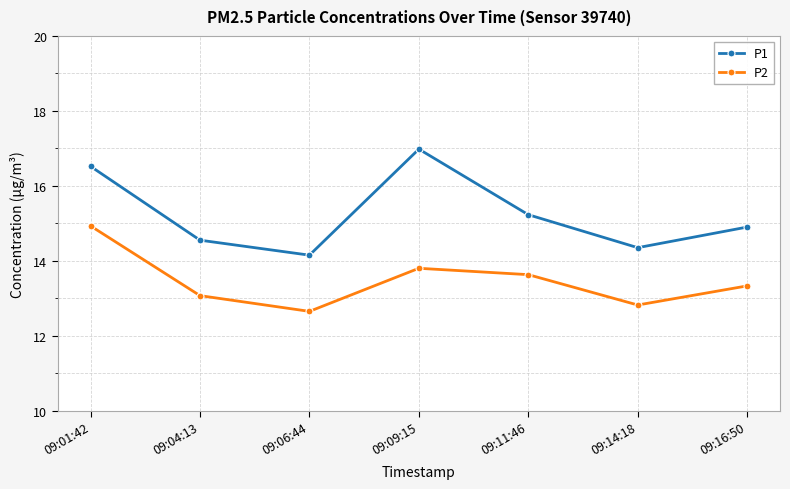

Between 09:09:15 and 09:16:50, which series saw the biggest shift?

P1